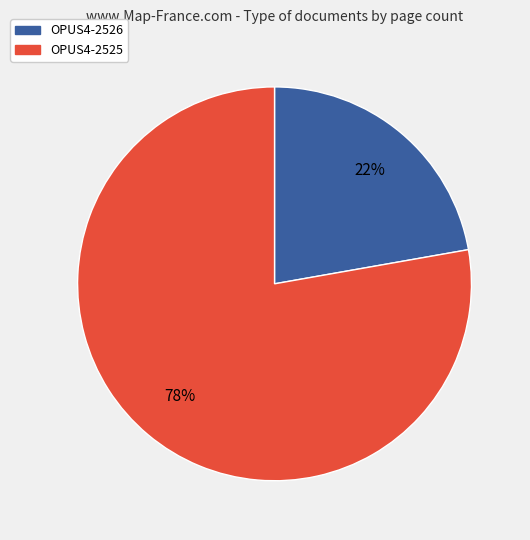

Which category has the biggest portion of the pie?

OPUS4-2525